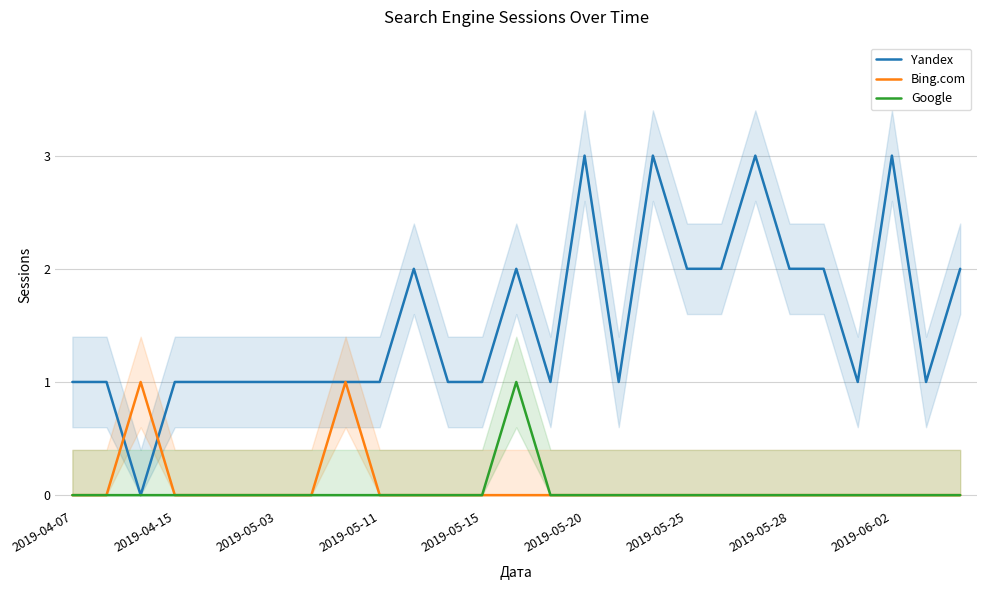

What is the greatest value displayed?

3